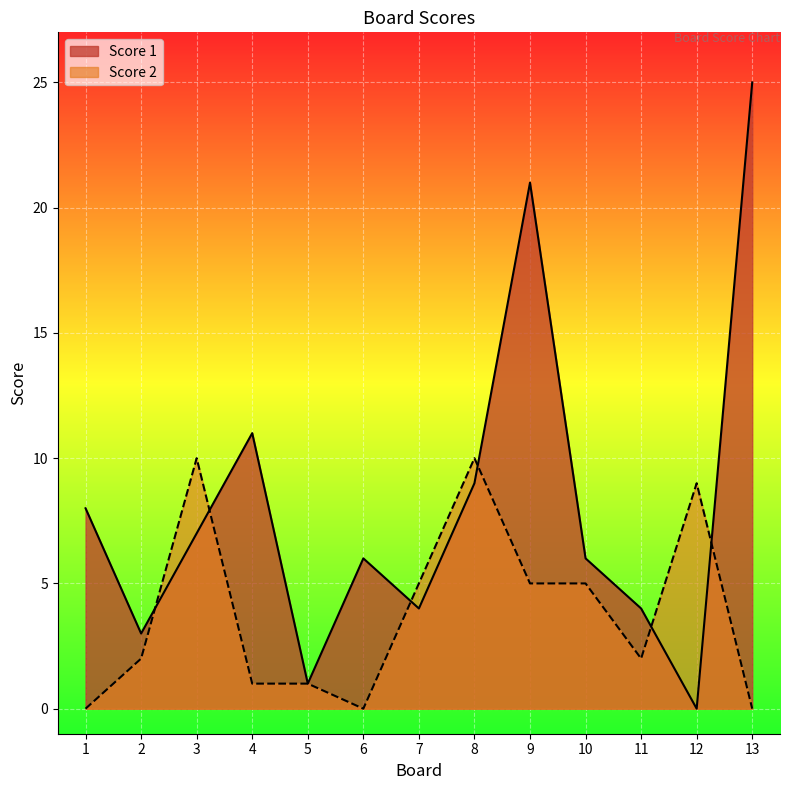

In Score 1, how many points are lower than both neighbors (excluding endpoints)?

4